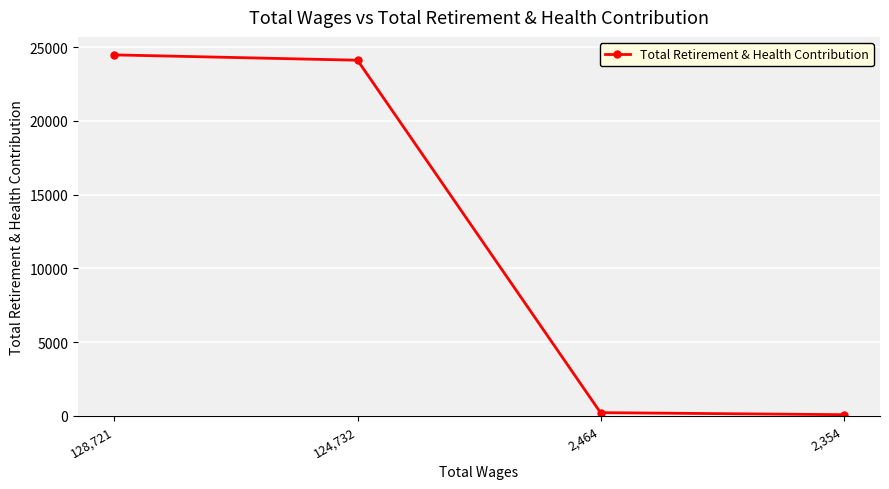

Is it true that the value at 2,464 is 212?

True